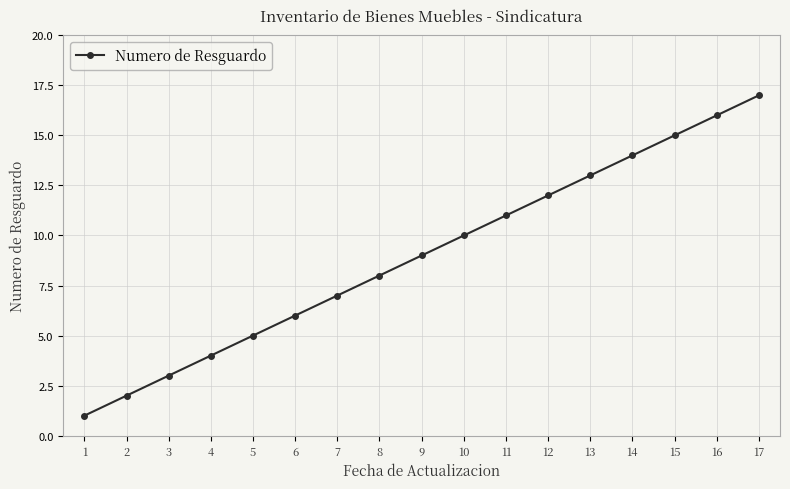

Which category has the highest value across all series?

17